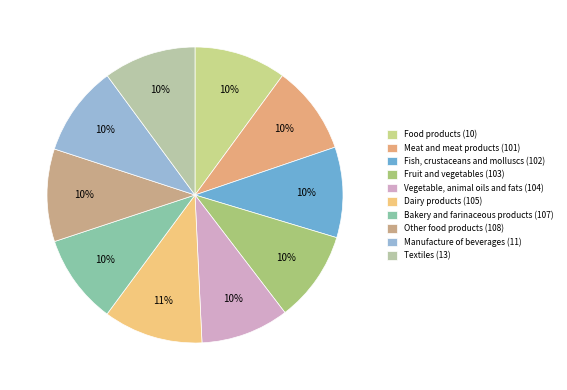

What is the ratio of the value at Other food products (108) to the value at Fish, crustaceans and molluscs (102)?

1.0